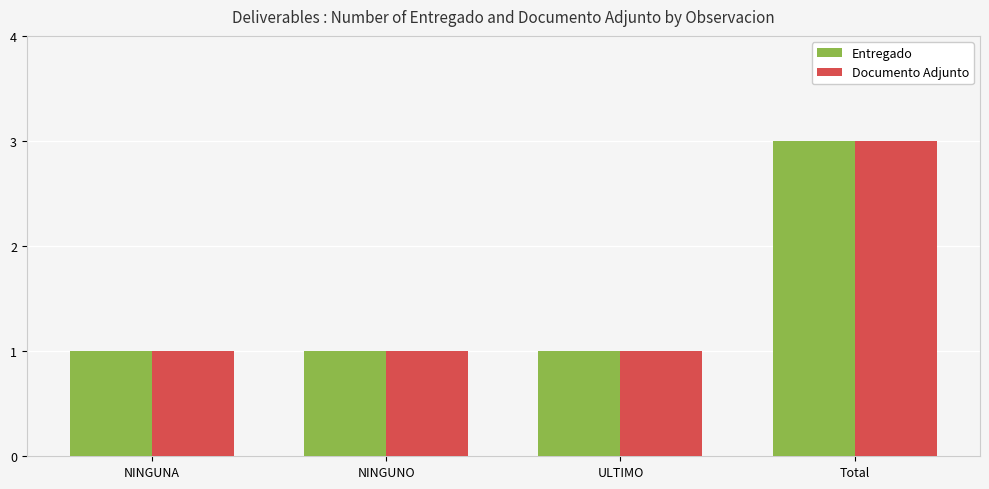

True or false: Documento Adjunto has a value of 1 at ULTIMO.

True